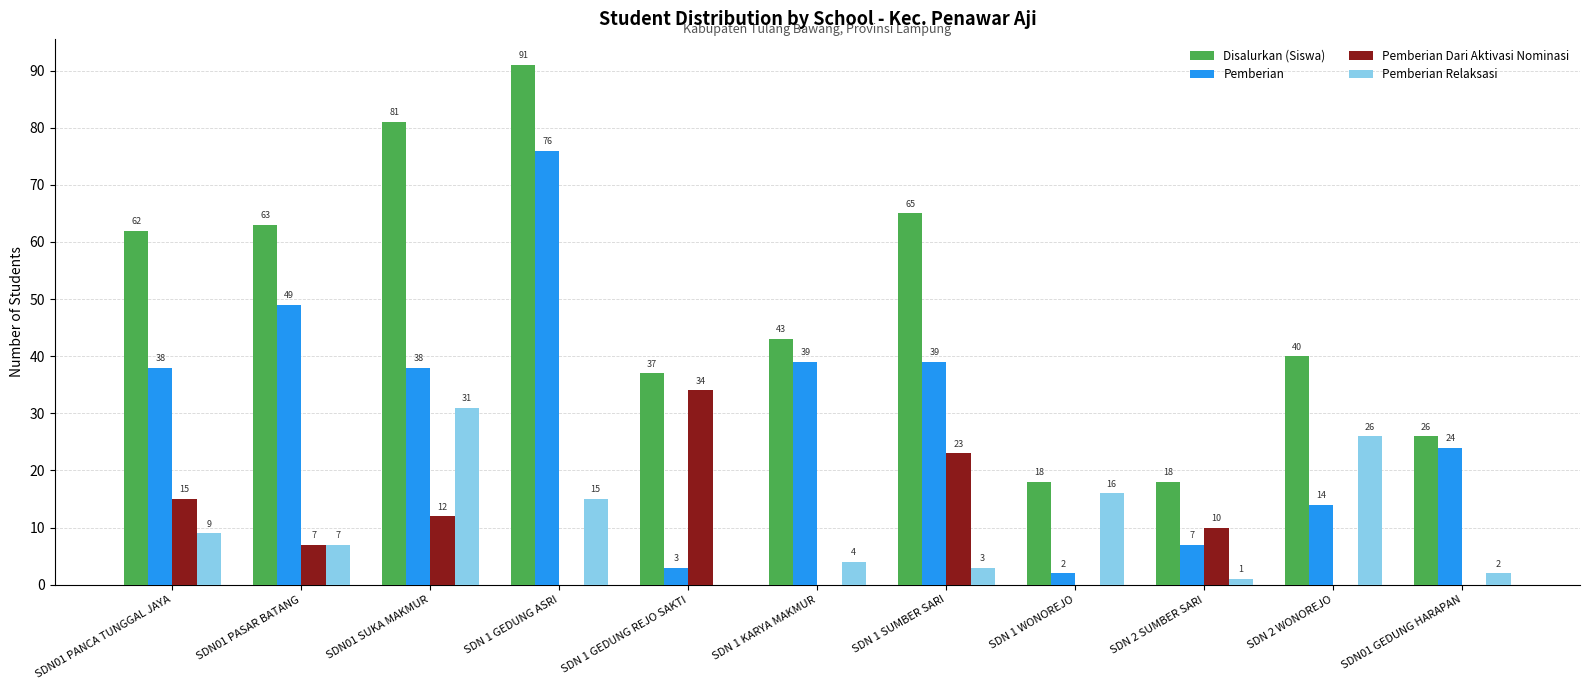

Between SDN 1 WONOREJO and SDN01 GEDUNG HARAPAN, which series saw the biggest shift?

Pemberian